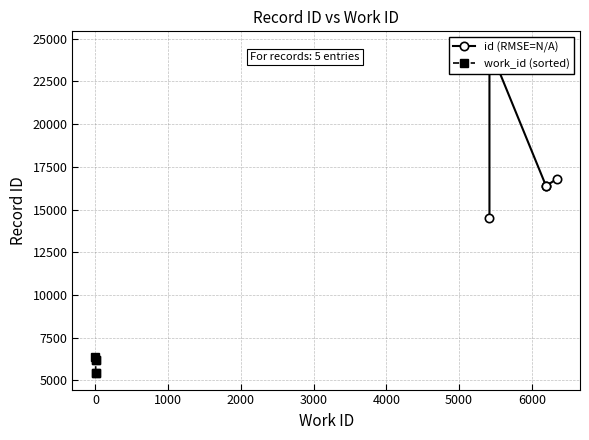

What is the value of the work_id (sorted) point at the 3rd from the left?

6196